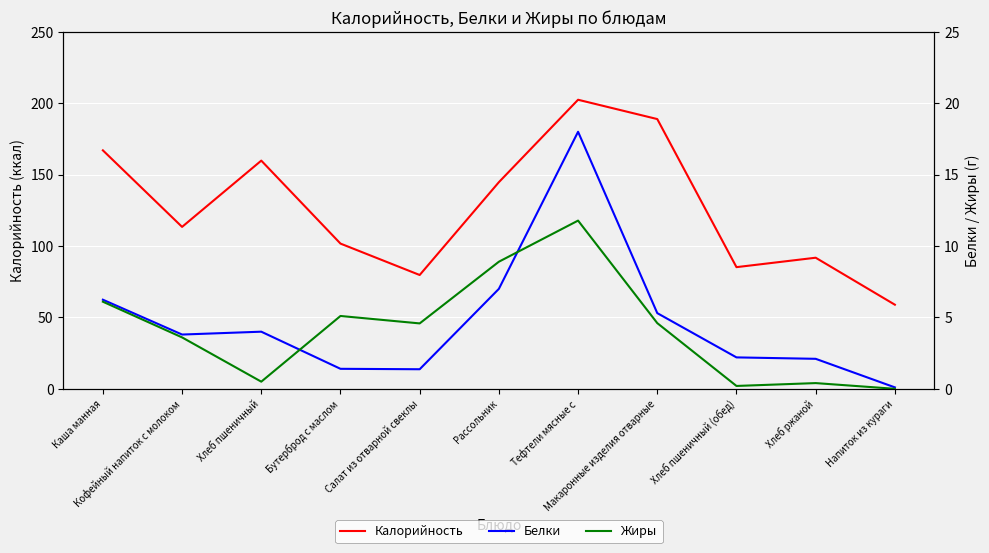

Reading right to left, what are all the values shown in this chart?

Калорийность: 58.9	91.8	85.2	188.9	202.4	144.7	79.7	101.7	159.8	113.4	167.0
Белки: 0.1	2.1	2.2	5.3	18.0	7.0	1.4	1.4	4.0	3.8	6.2
Жиры: 0.0	0.4	0.2	4.6	11.8	8.9	4.6	5.1	0.5	3.6	6.1